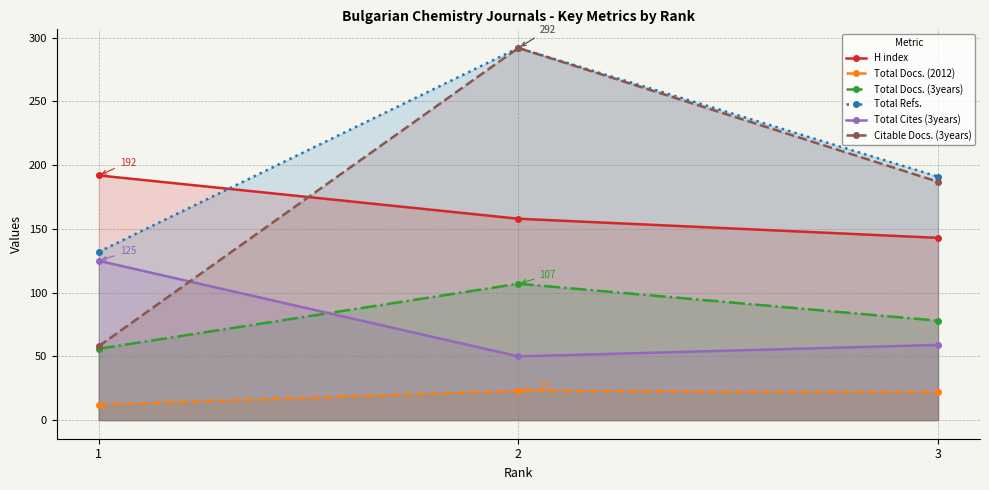

What is the sum of the Total Refs. values at 1 and 2?

424